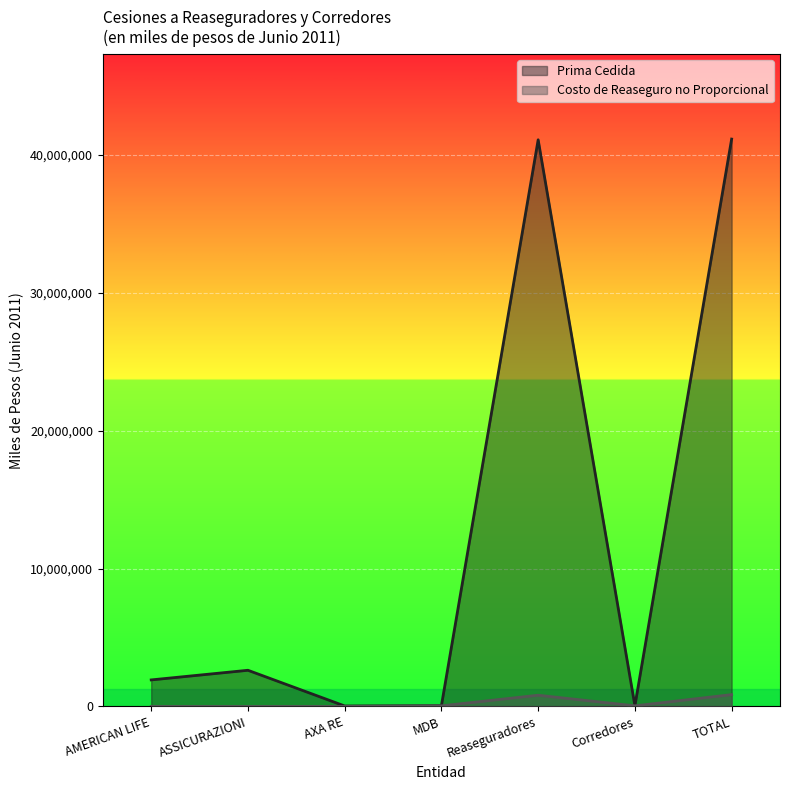

Does the chart display data point markers on the line(s)?

No